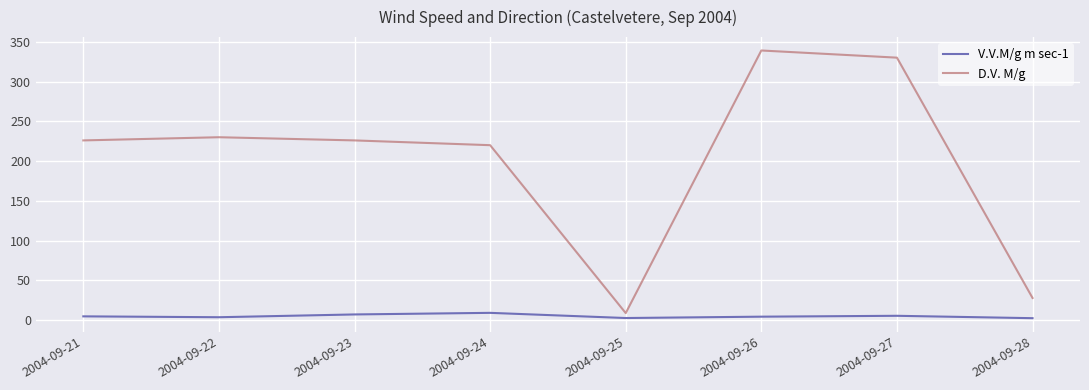

List the series in order of their peak value, lowest first.

V.V.M/g m sec-1, D.V. M/g